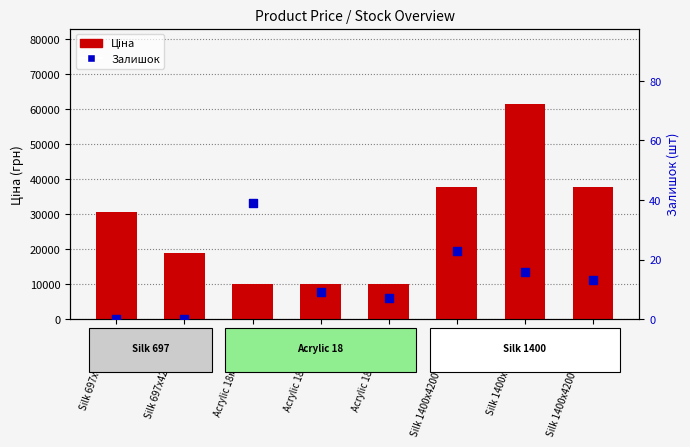

Which series has the largest Y range (max minus min)?

Ціна